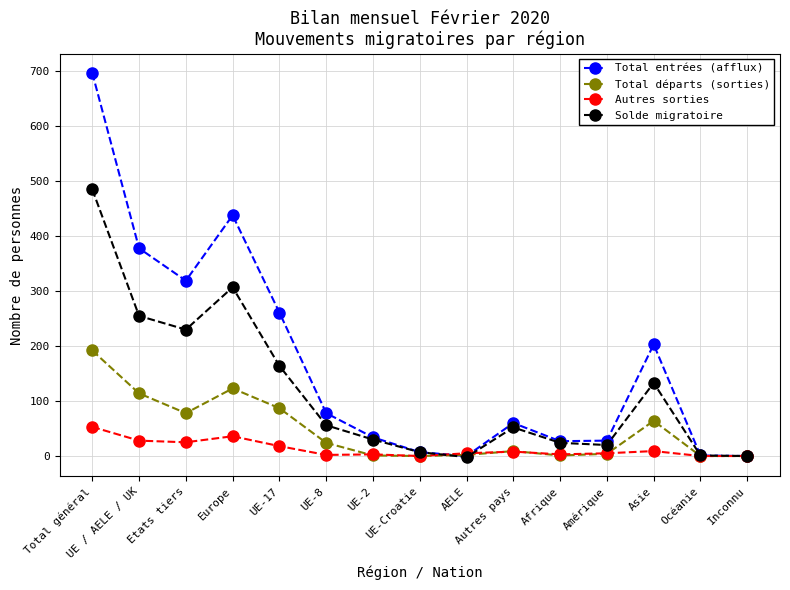

What is the difference between the Total départs (sorties) values at Inconnu and UE-17?

87